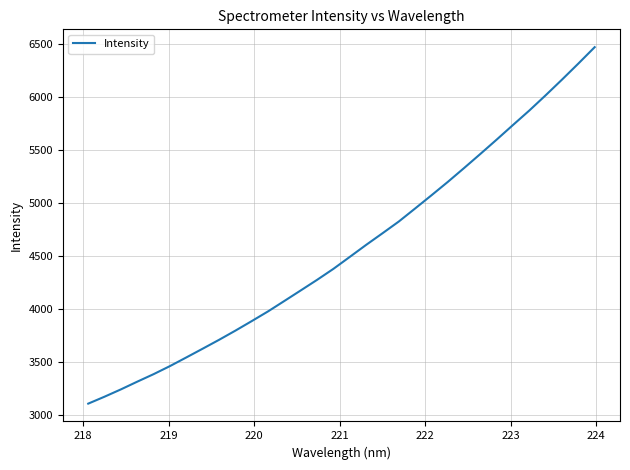

What is the smallest value displayed?

3110.7